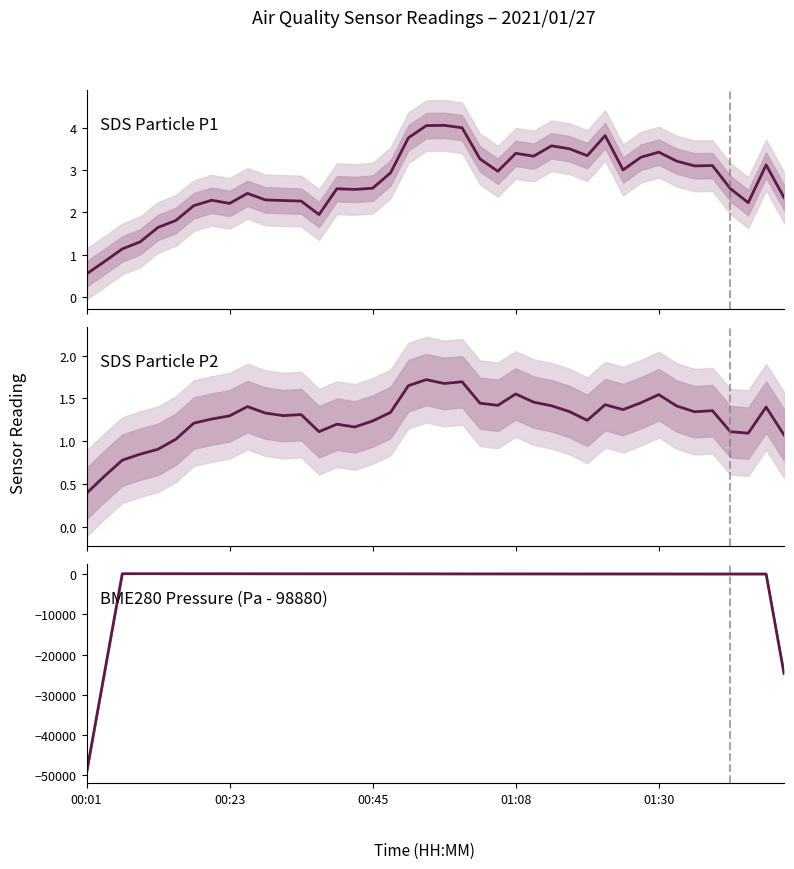

Which label corresponds to the smallest value in the chart?

00:01